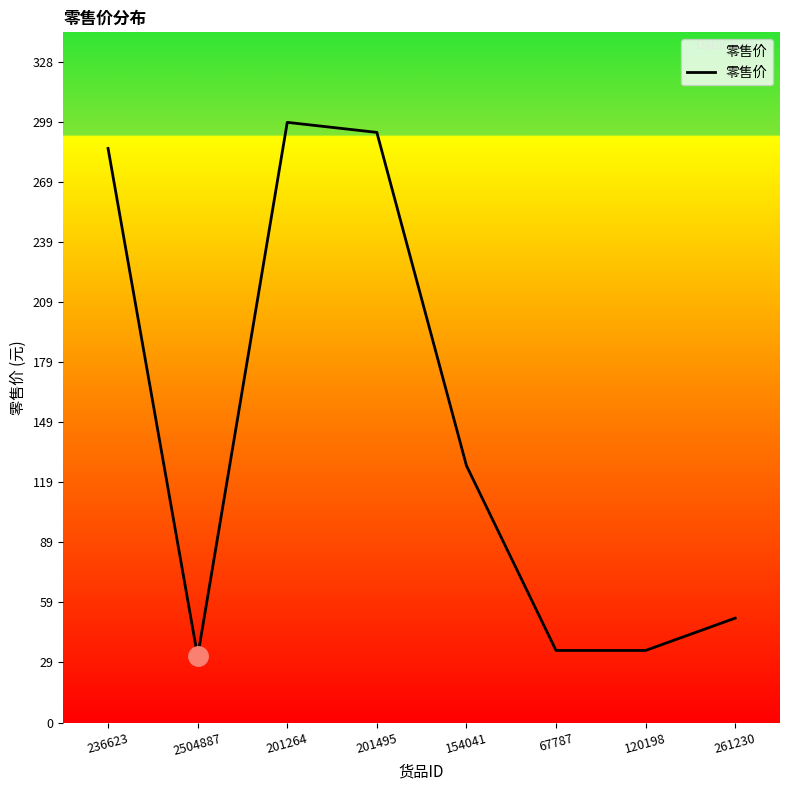

True or false: the data has more than 1 interior local peaks.

False